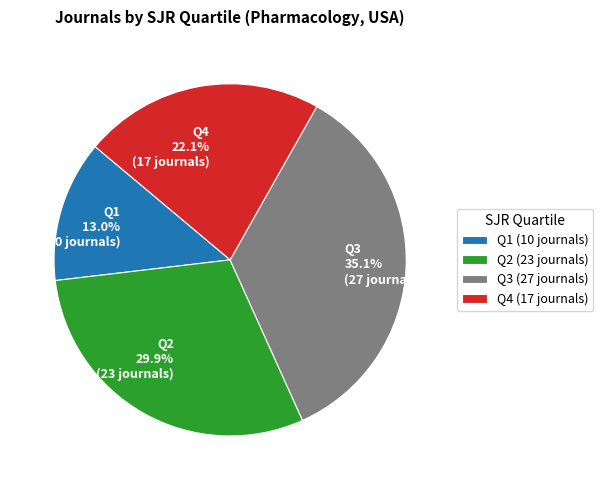

Which has a higher value, Q4 or Q3?

Q3